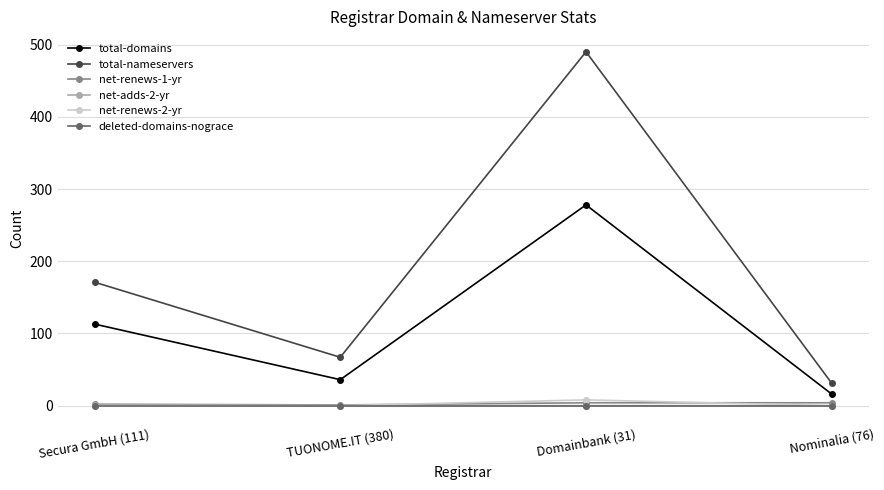

What is the difference between the maximum and minimum values in the net-renews-1-yr series?

3